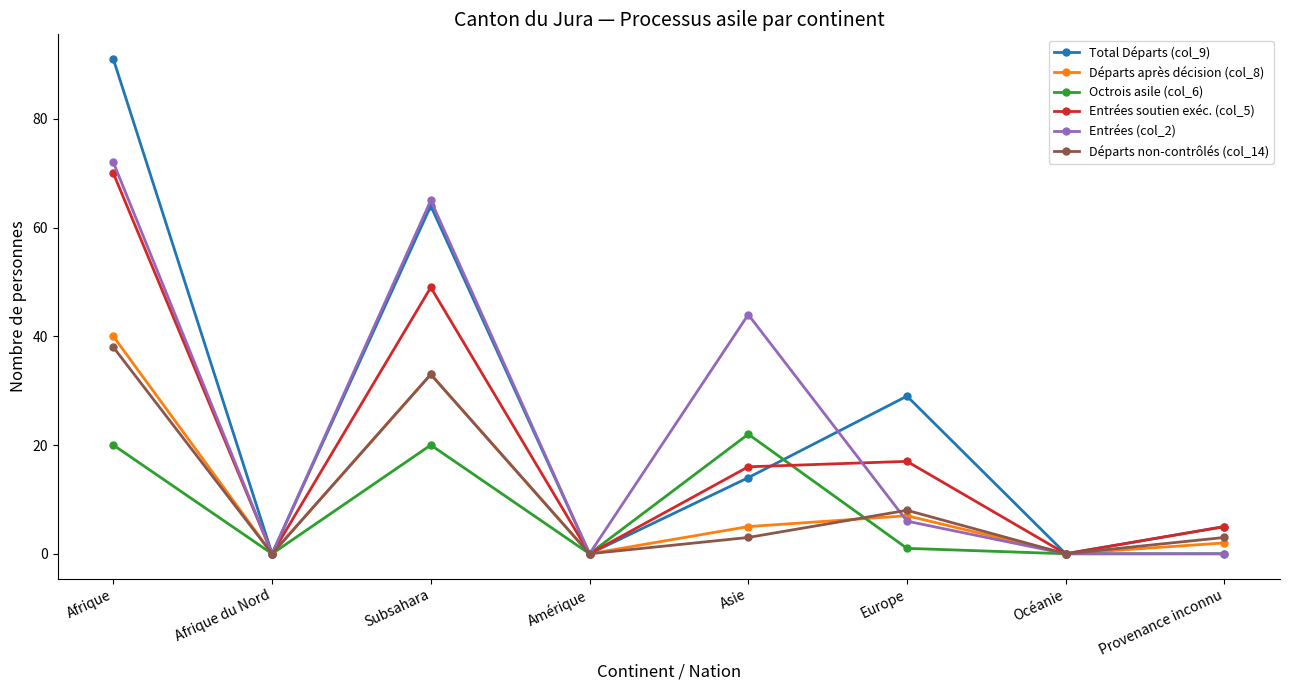

What is the total value across all series at Subsahara?

264